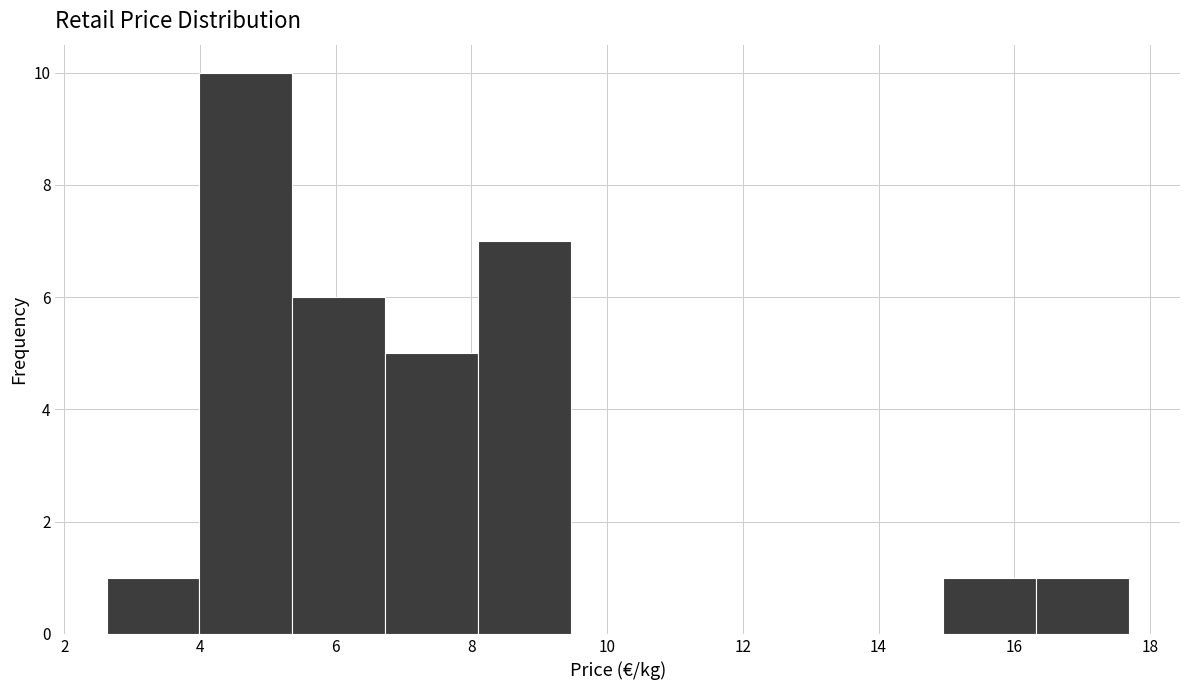

Reading left to right, list every bar in this chart as the range it spans on the x-axis followed by its height. Neither the bar edges nor the heights are printed on the chart, so give them approximately, as read against the axes.

2.6 to 4.0: 1
4.0 to 5.4: 10
5.4 to 6.8: 6
6.8 to 8.2: 5
8.2 to 9.4: 7
9.4 to 10.8: 0
10.8 to 12.2: 0
12.2 to 13.6: 0
13.6 to 15.0: 0
15.0 to 16.4: 1
16.4 to 17.6: 1